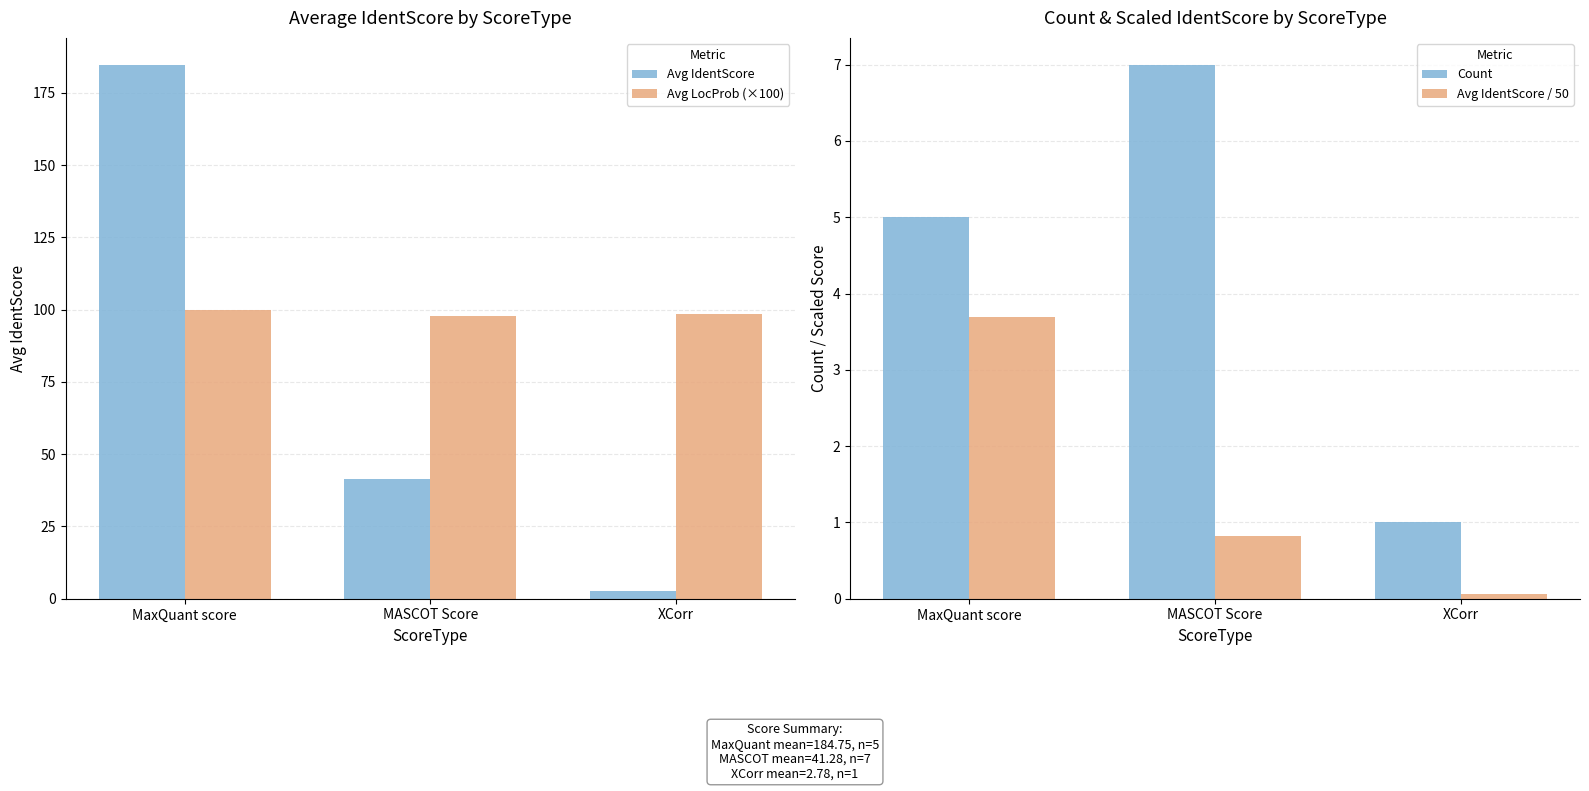

At which category does the chart reach its minimum across all series?

XCorr